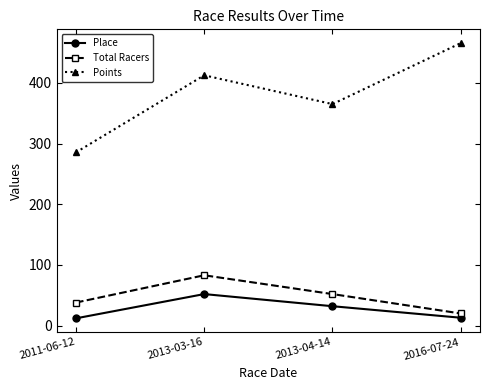

What is the label of the 4th point from the right?

2011-06-12